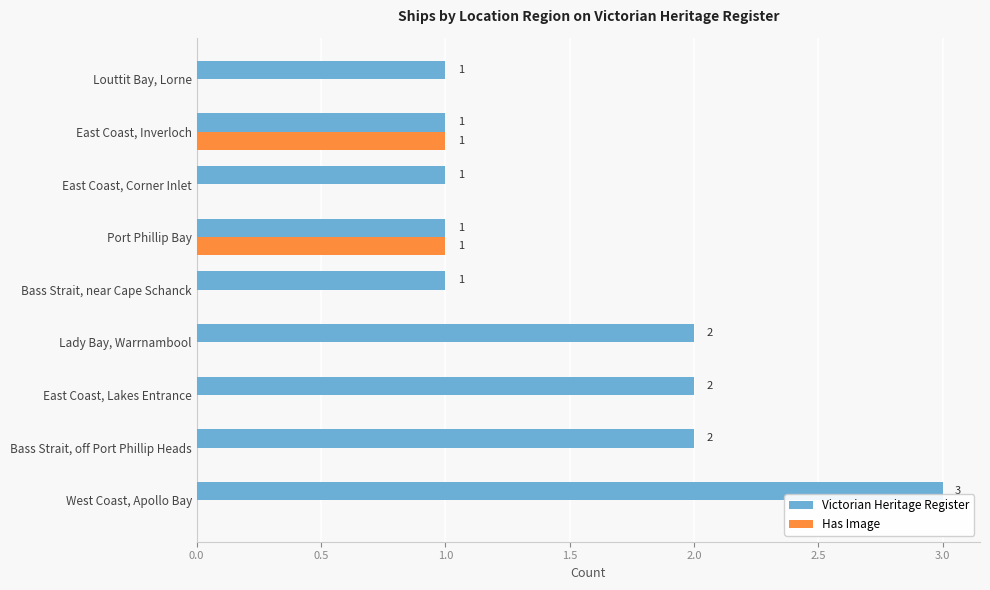

Between Lady Bay, Warrnambool and East Coast, Corner Inlet, which series saw the biggest shift?

Victorian Heritage Register